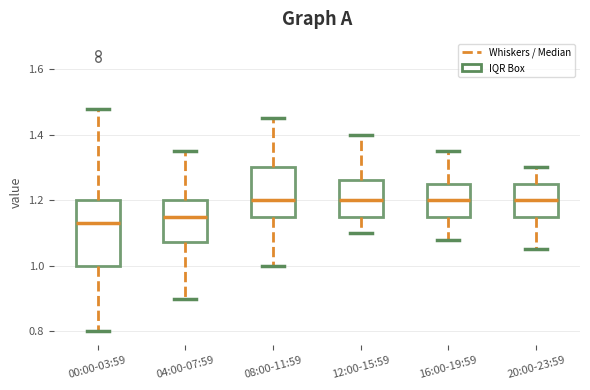

Where does the upper whisker of the box for 08:00-11:59 end on the y-axis? The values are not printed on the chart, so give them approximately, as read against the axis.

1.46